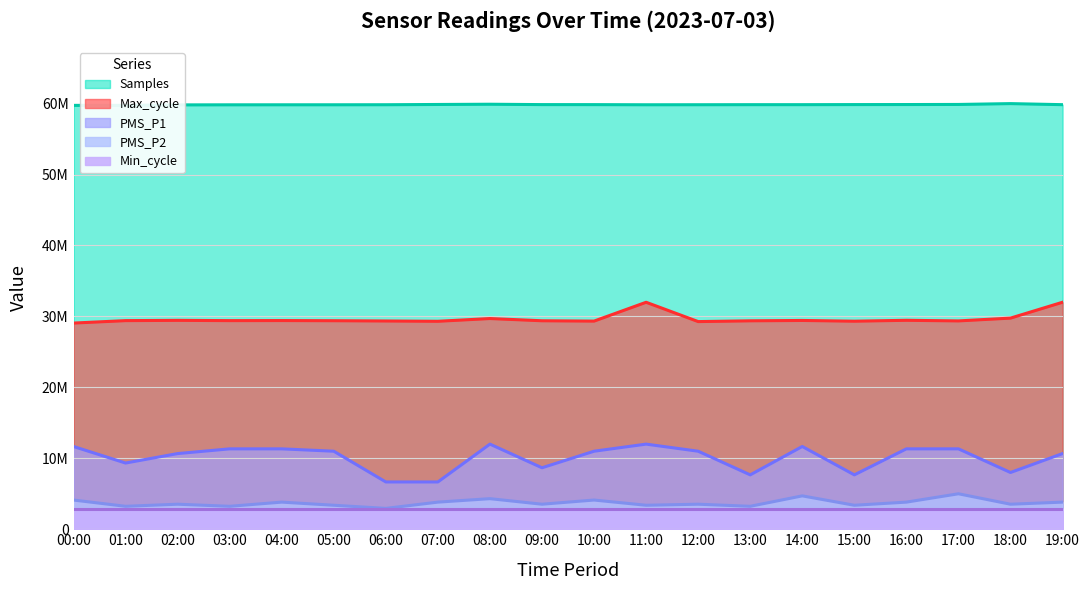

What is the highest value of the Max_cycle series?

32000000.0